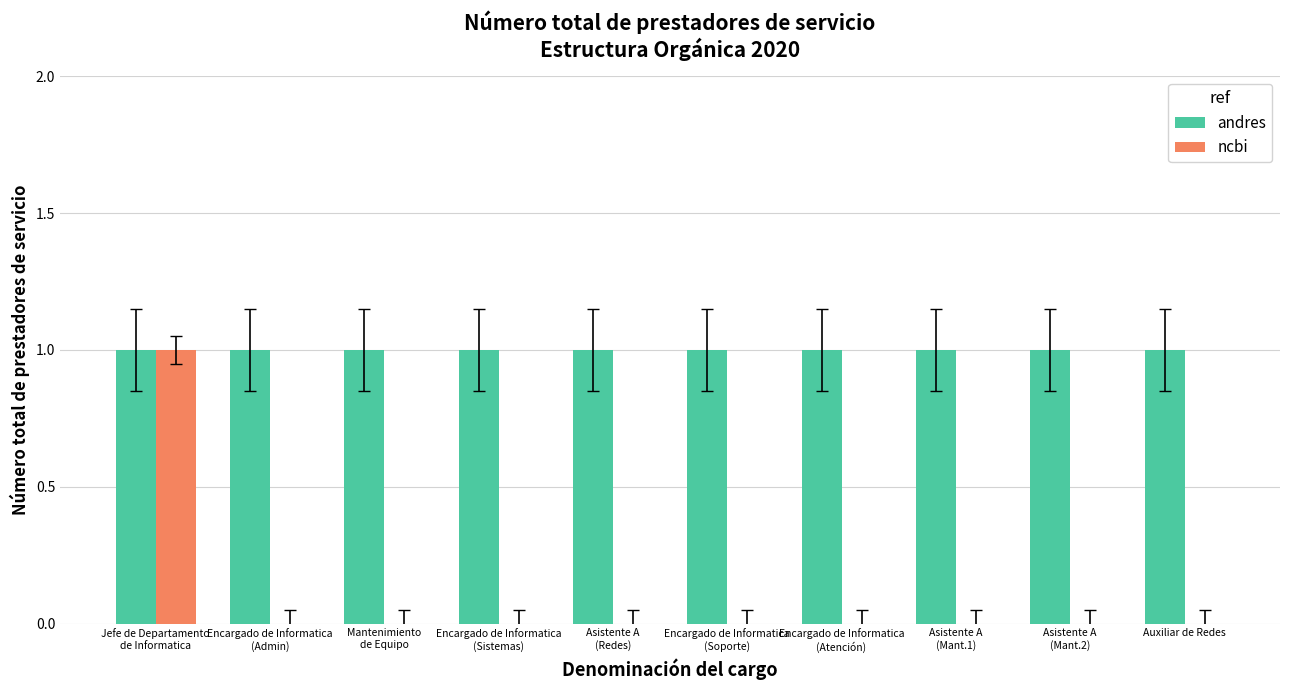

Count the ncbi values in the range 0 to 1.

10